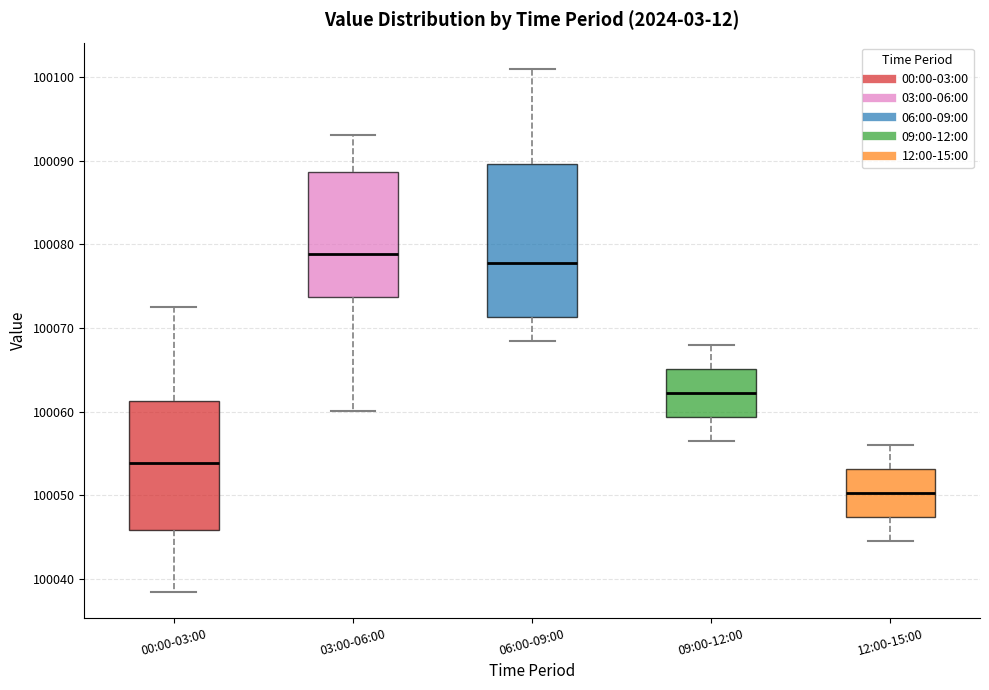

Reading left to right, read every box against the y-axis: the position of its median line, the range the box covers, and the ends of its whiskers. The values are not printed on the chart, so give them approximately, as read against the axis.

00:00-03:00: median 100054, box 100046 to 100061, whiskers 100039 to 100072
03:00-06:00: median 100079, box 100074 to 100089, whiskers 100060 to 100093
06:00-09:00: median 100078, box 100071 to 100090, whiskers 100069 to 100101
09:00-12:00: median 100062, box 100059 to 100065, whiskers 100057 to 100068
12:00-15:00: median 100050, box 100047 to 100053, whiskers 100045 to 100056